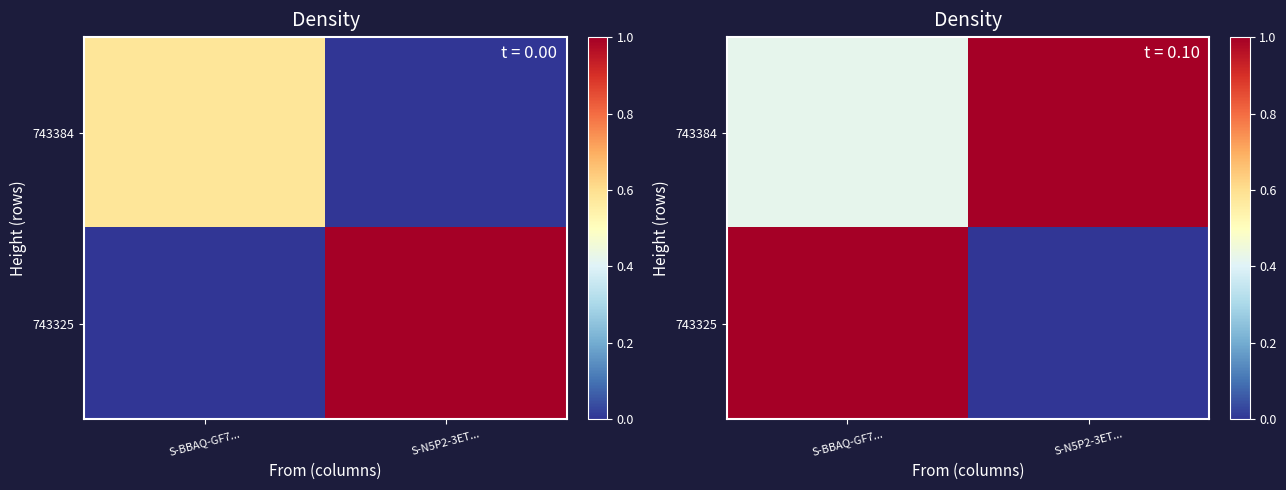

Between S-BBAQ-GF7... and S-N5P2-3ET..., which series saw the biggest shift?

743325